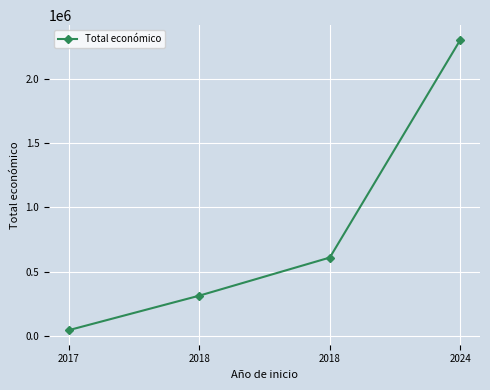

Is this an area chart (filled region under the line)?

No